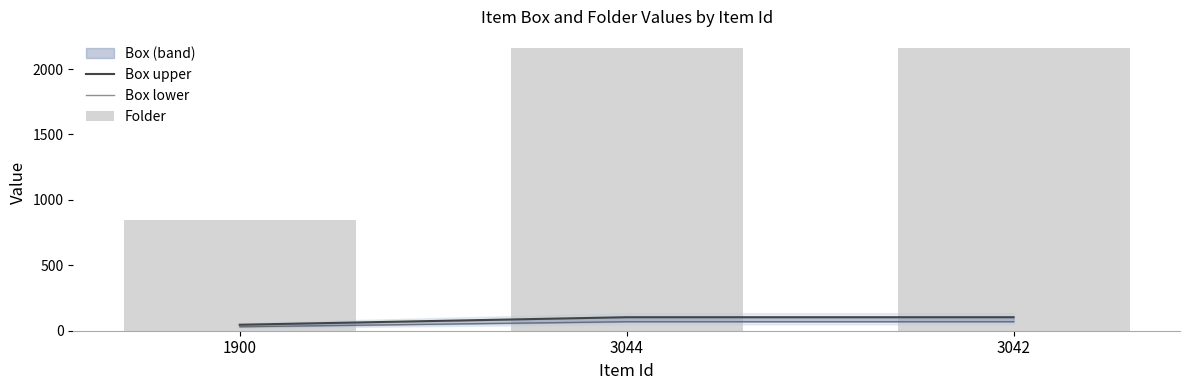

At which category is the sum across all series the highest?

3044